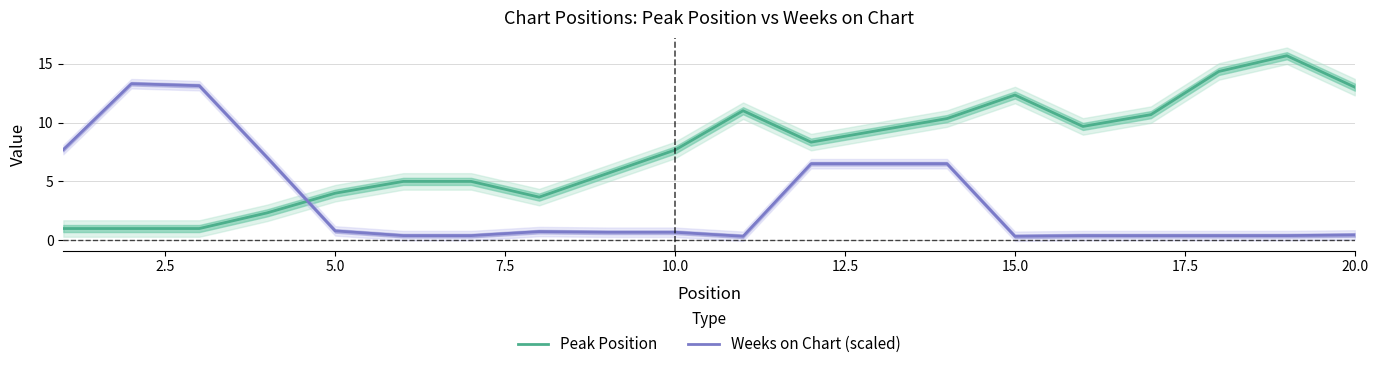

Which series ends up on top after the final intersection of Weeks on Chart (scaled) and Peak Position?

Peak Position